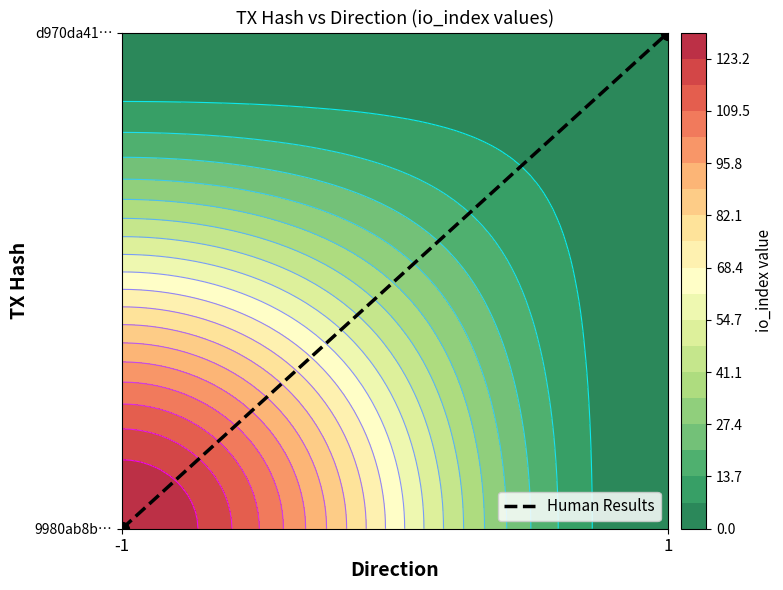

Reading left to right, extract all data points from this chart.

-1=0	1=1